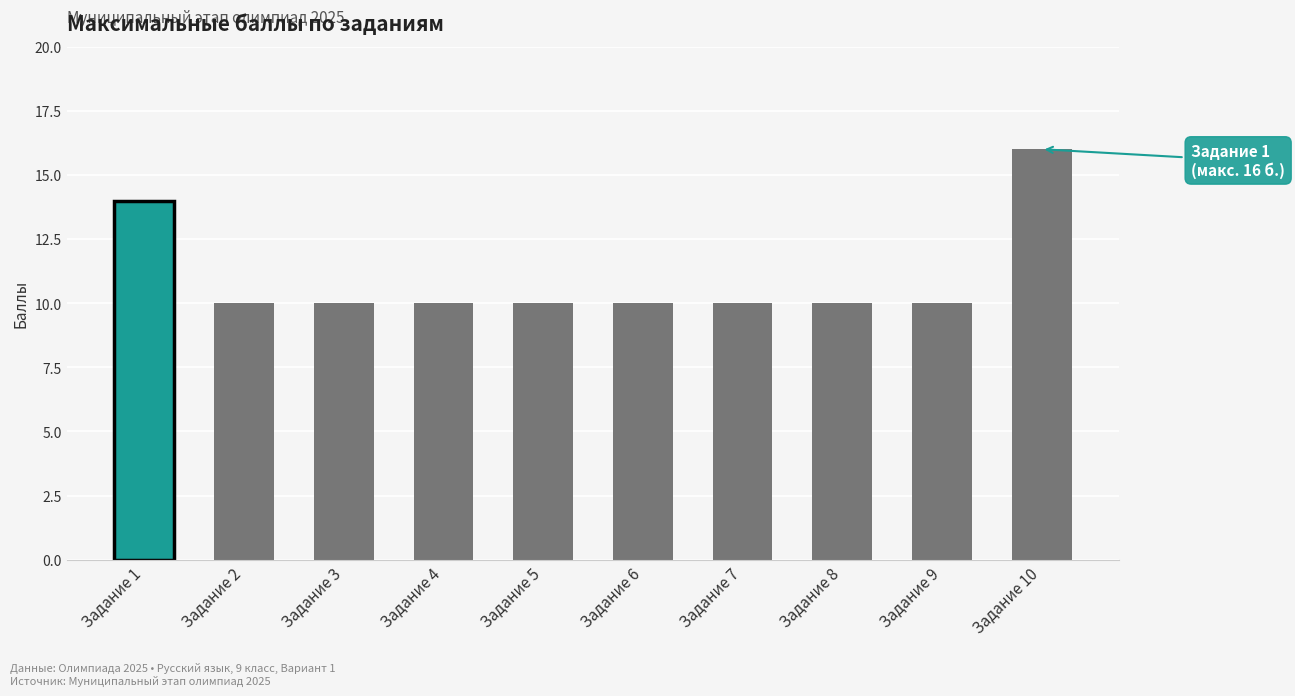

Approximately how many times larger is the value at Задание 6 compared to Задание 3?

1.0